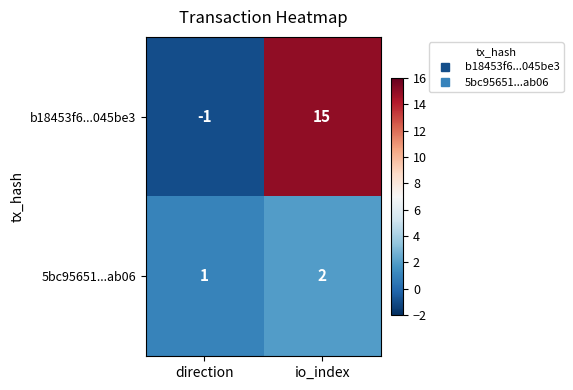

The b18453f6...045be3 series shows 15 at io_index. True or false?

True